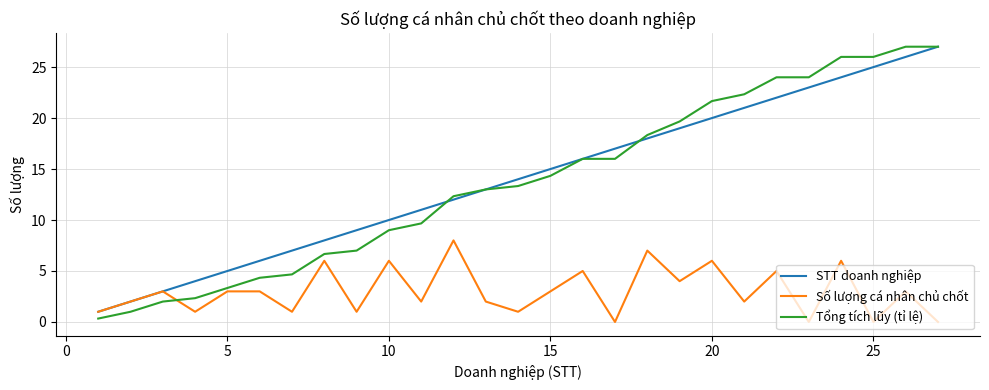

True or false: Tổng tích lũy (tỉ lệ) and Số lượng cá nhân chủ chốt cross at least once.

True